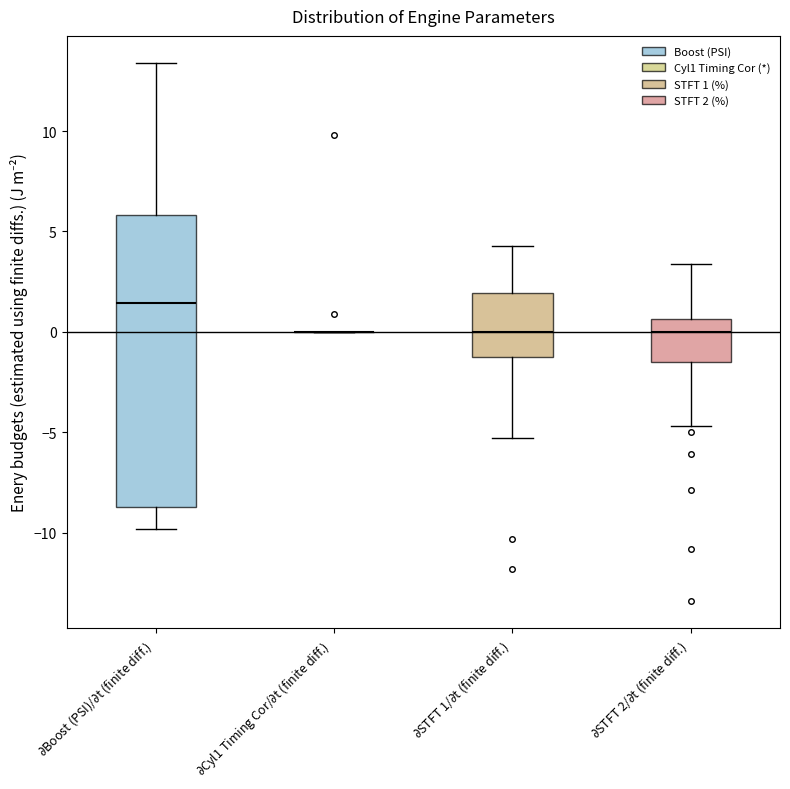

Reading left to right, transcribe this box plot: for each box, give where its median line is, the range the box spans, and where its two whiskers end, as read against the y-axis. The values are not printed on the chart, so give them approximately, as read against the axis.

$\partial$Boost (PSI)/$\partial$t (finite diff.): median 1.5, box -8.5 to 6.0, whiskers -10.0 to 13.5
$\partial$Cyl1 Timing Cor/$\partial$t (finite diff.): box collapsed to a line at 0.0, whiskers 0.0 to 0.0
$\partial$STFT 1/$\partial$t (finite diff.): median 0.0, box -1.0 to 2.0, whiskers -5.5 to 4.5
$\partial$STFT 2/$\partial$t (finite diff.): median 0.0, box -1.5 to 0.5, whiskers -4.5 to 3.5